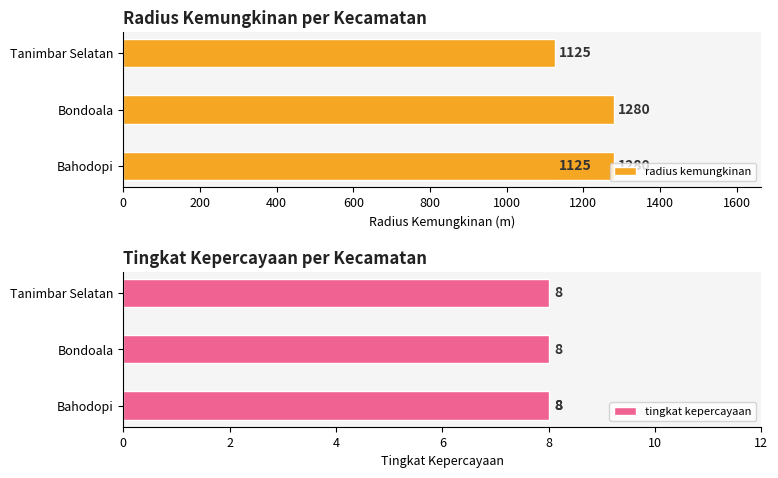

Are the bars horizontal?

Yes